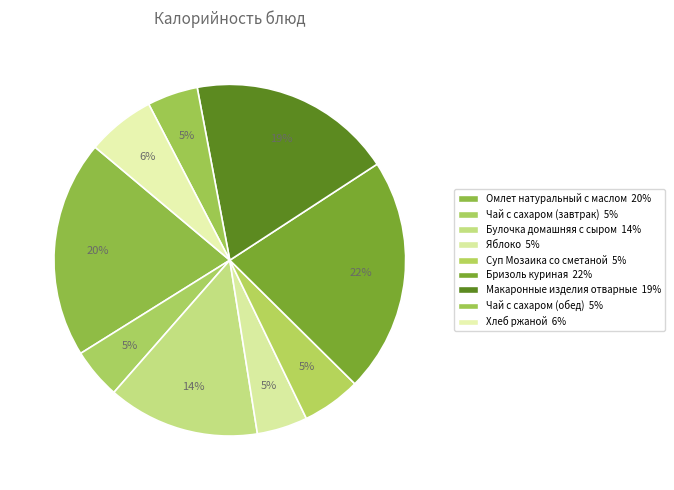

What is the largest slice in the pie chart?

Бризоль куриная